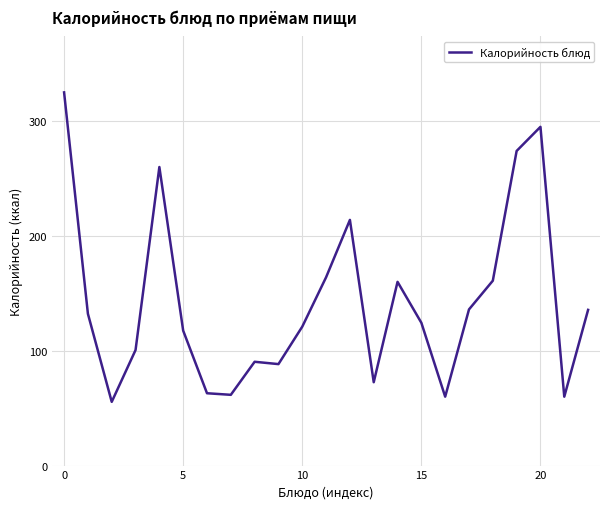

What is the difference between the maximum and minimum values?

269.5